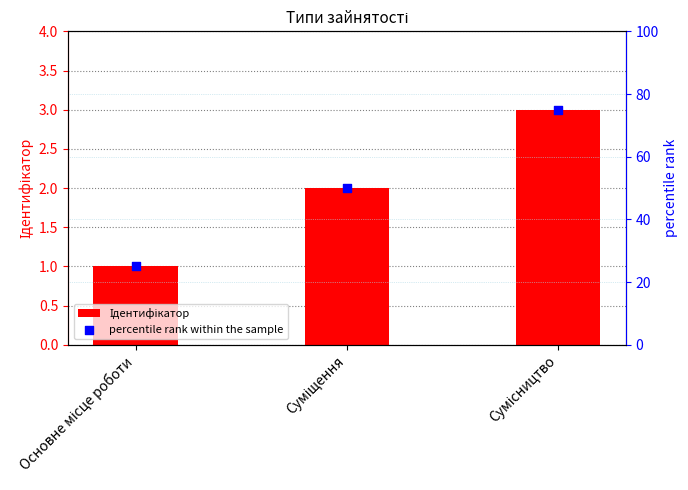

At how many categories does at least one series exceed 73?

1